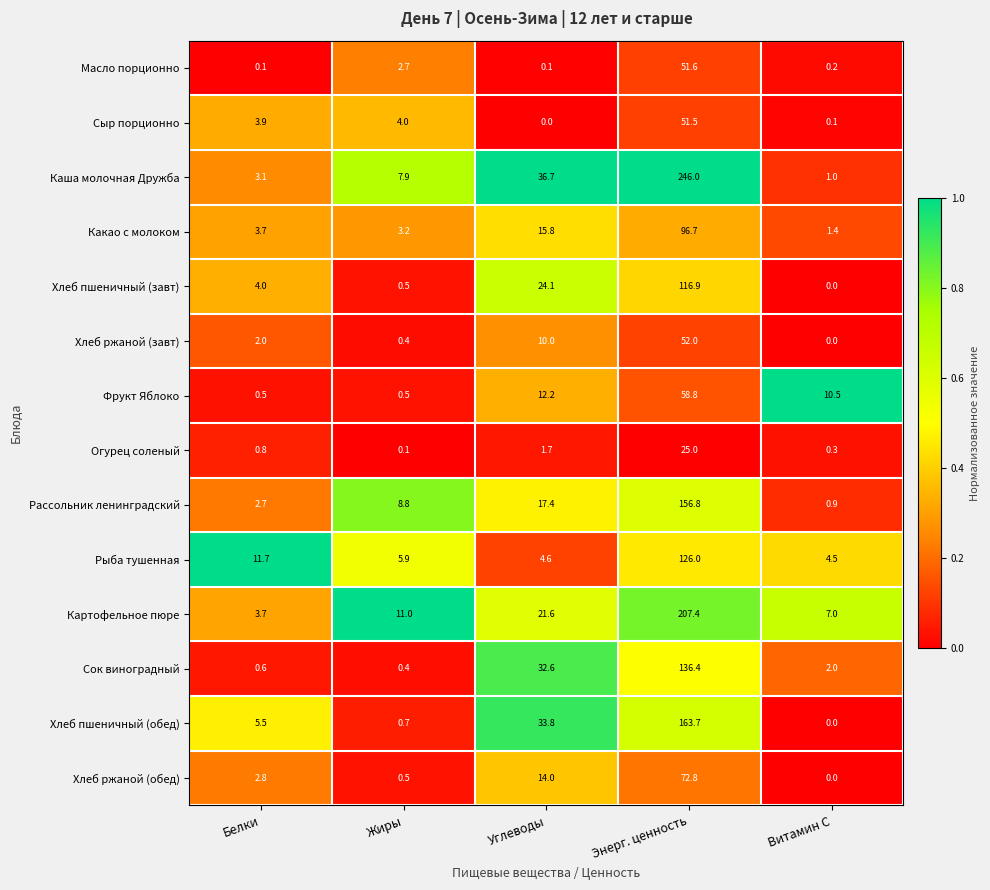

Is the value of Рыба тушенная at Белки greater than the value of Хлеб пшеничный (обед) at Витамин С?

Yes